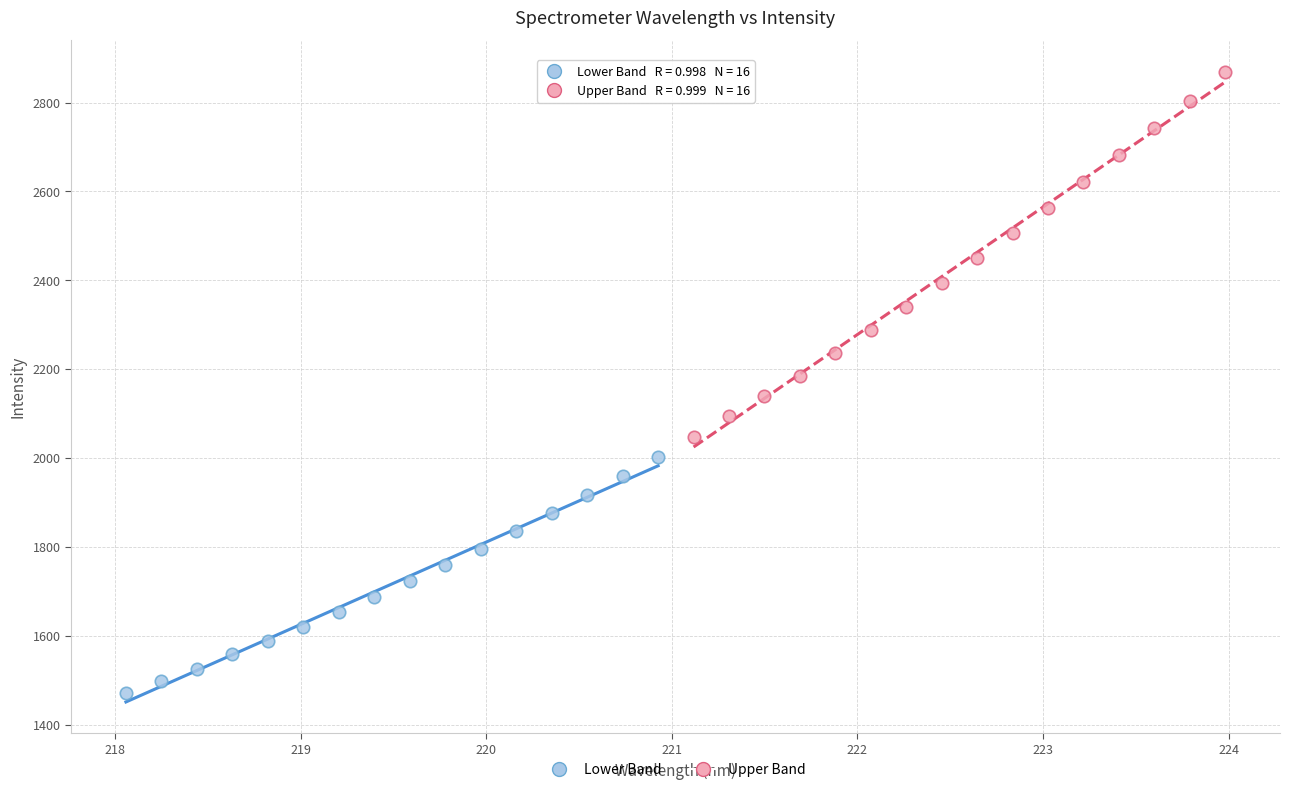

Which series contains the highest Y value?

Upper Band